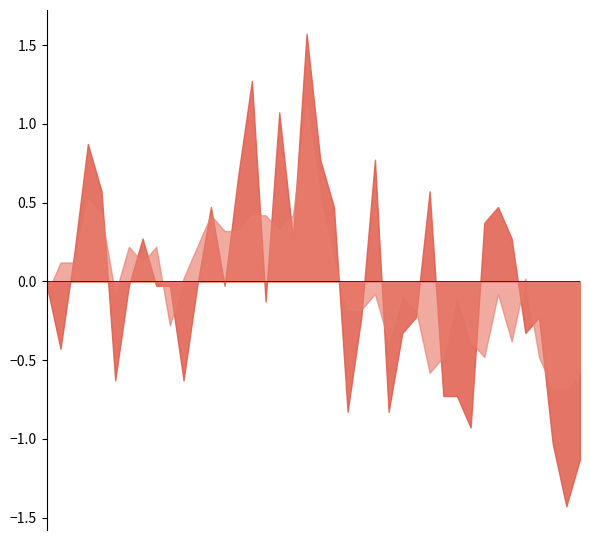

What is the sum of the P2 values at 32 and 25?

3.9